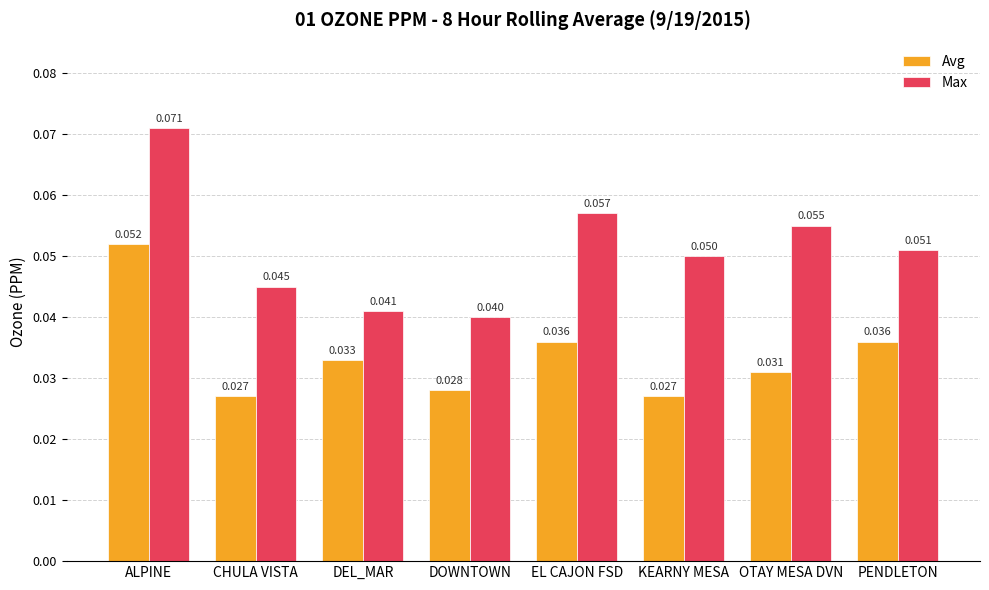

Which category has the lowest value in the Max series?

DOWNTOWN